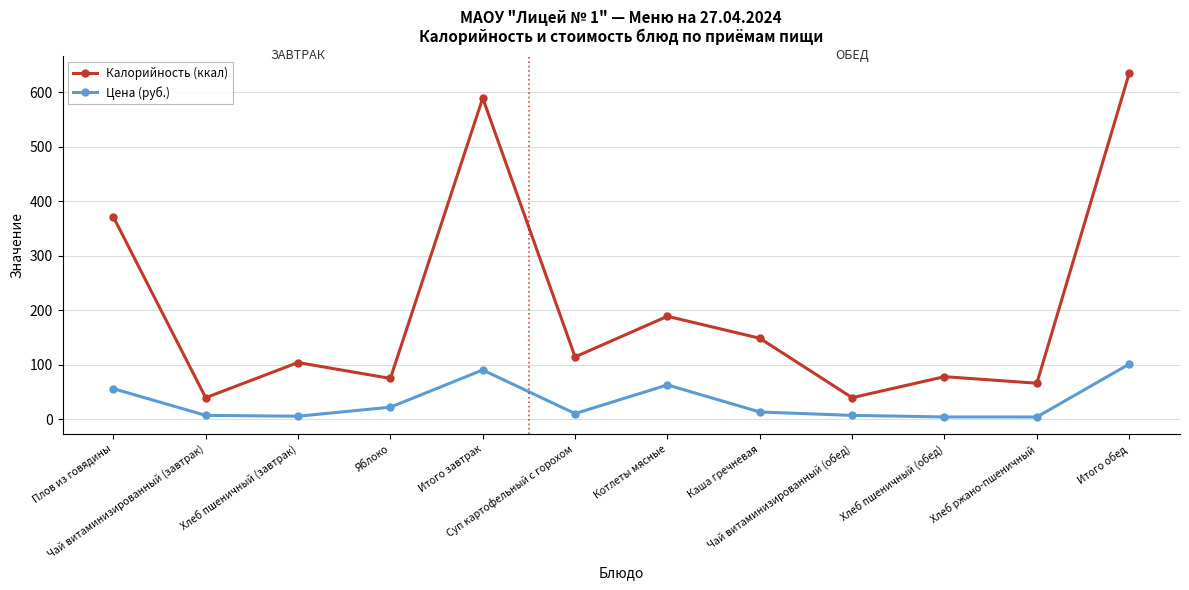

True or false: Цена (руб.) and Калорийность (ккал) cross at least once.

False